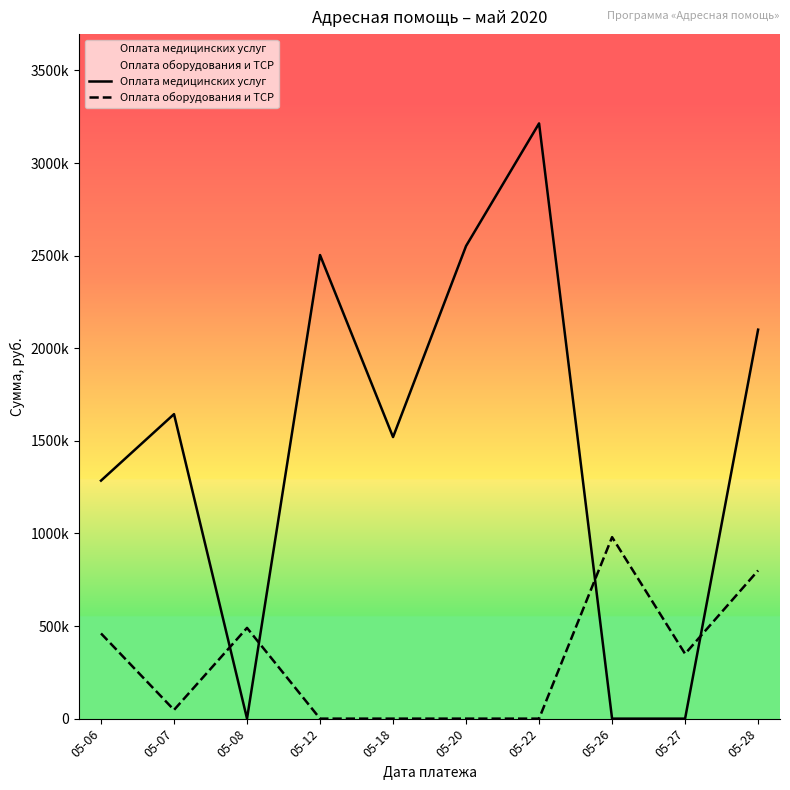

At which category is the sum across all series the highest?

05-22